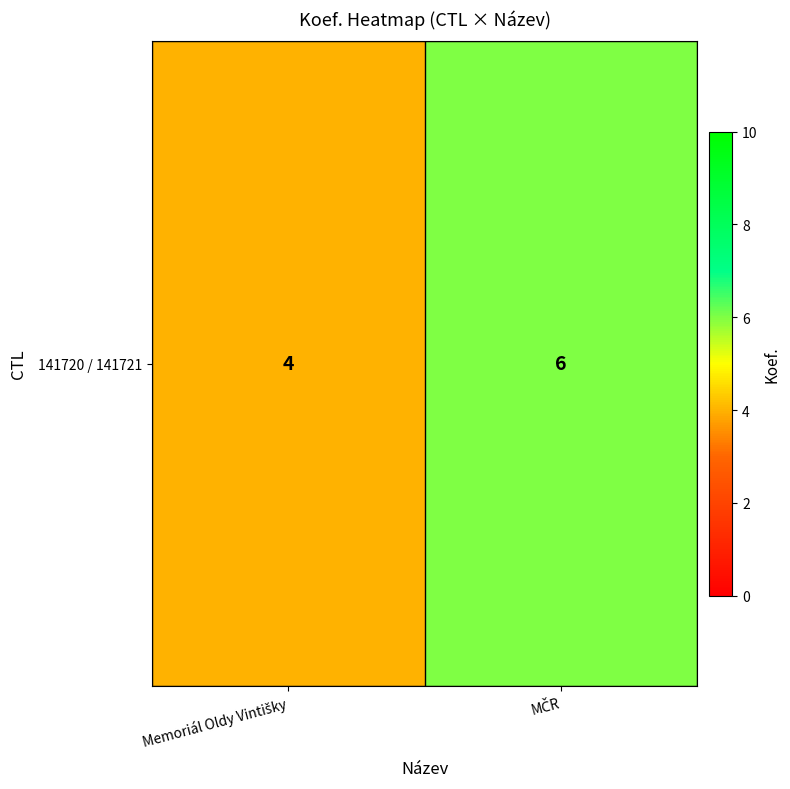

List the labels in order of value, largest first.

MČR, Memoriál Oldy Vintišky